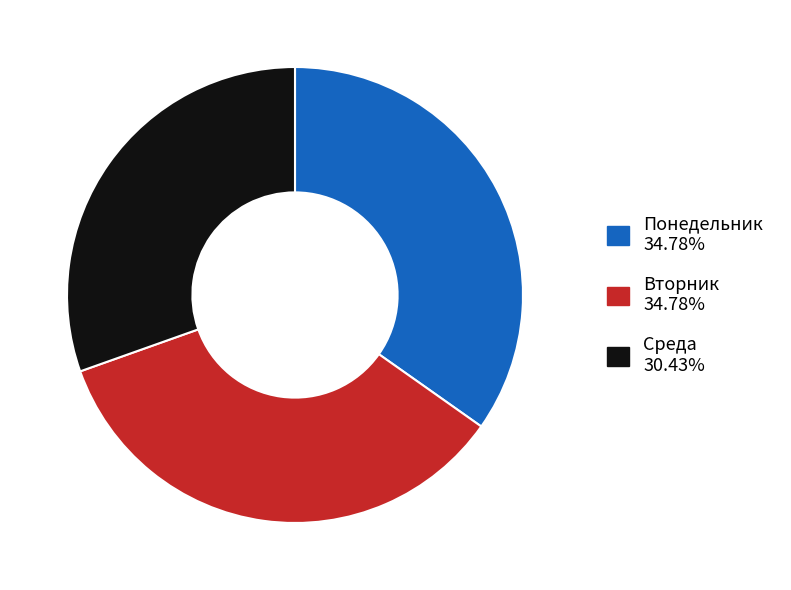

Does Понедельник account for over 50% of the chart?

No